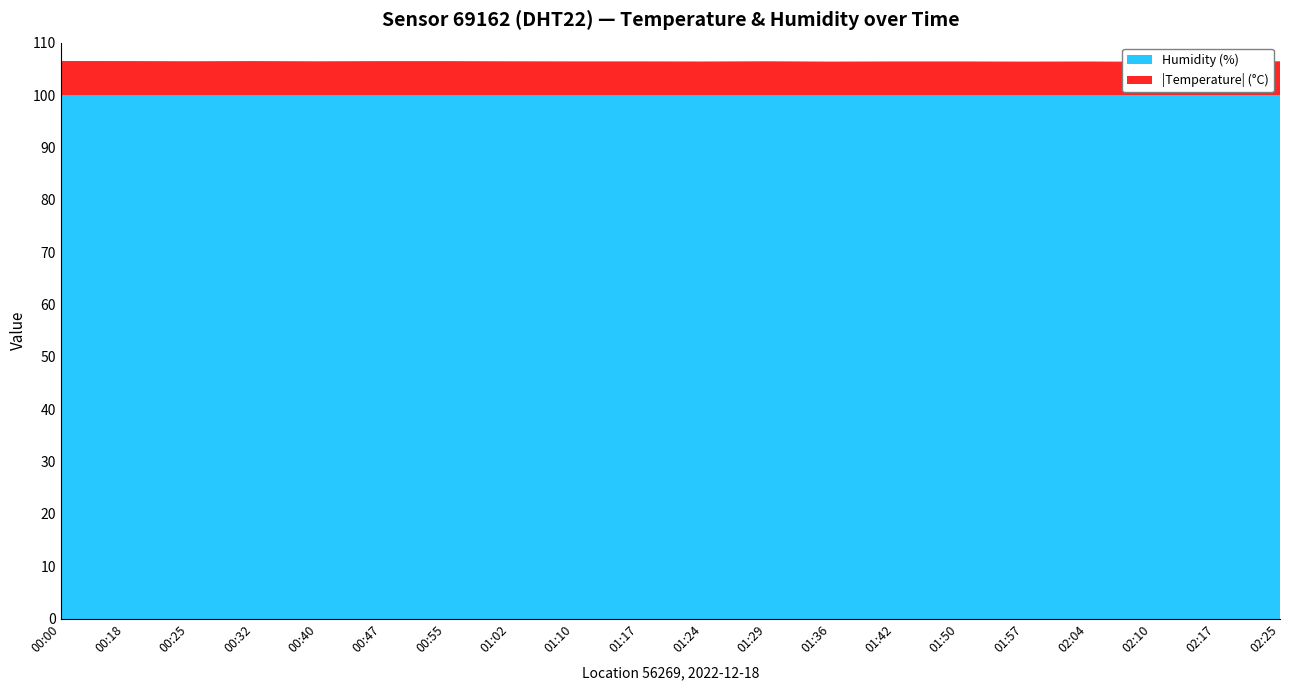

Reading right to left, extract all data points from this chart.

humidity: 02:25=100.0	02:17=100.0	02:10=100.0	02:04=100.0	01:57=100.0	01:50=100.0	01:42=100.0	01:36=100.0	01:29=100.0	01:24=100.0	01:17=100.0	01:10=100.0	01:02=100.0	00:55=100.0	00:47=100.0	00:40=100.0	00:32=100.0	00:25=100.0	00:18=100.0	00:00=100.0
temperature: 02:25=-6.5	02:17=-6.4	02:10=-6.4	02:04=-6.4	01:57=-6.4	01:50=-6.4	01:42=-6.4	01:36=-6.4	01:29=-6.5	01:24=-6.4	01:17=-6.4	01:10=-6.4	01:02=-6.5	00:55=-6.5	00:47=-6.5	00:40=-6.5	00:32=-6.5	00:25=-6.5	00:18=-6.5	00:00=-6.5